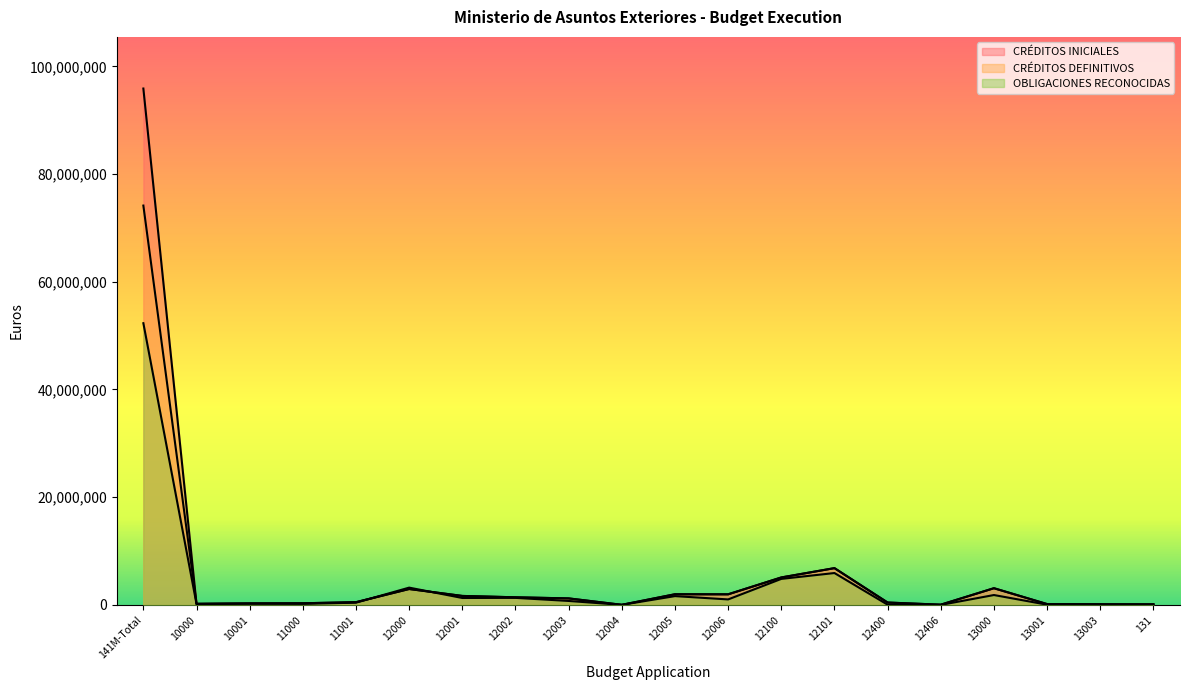

Rank the categories by CRÉDITOS INICIALES value from highest to lowest.

141M-Total, 12101, 12100, 13000, 12000, 12005, 12006, 12001, 12002, 12003, 11001, 12400, 11000, 10001, 10000, 13001, 13003, 131, 12406, 12004